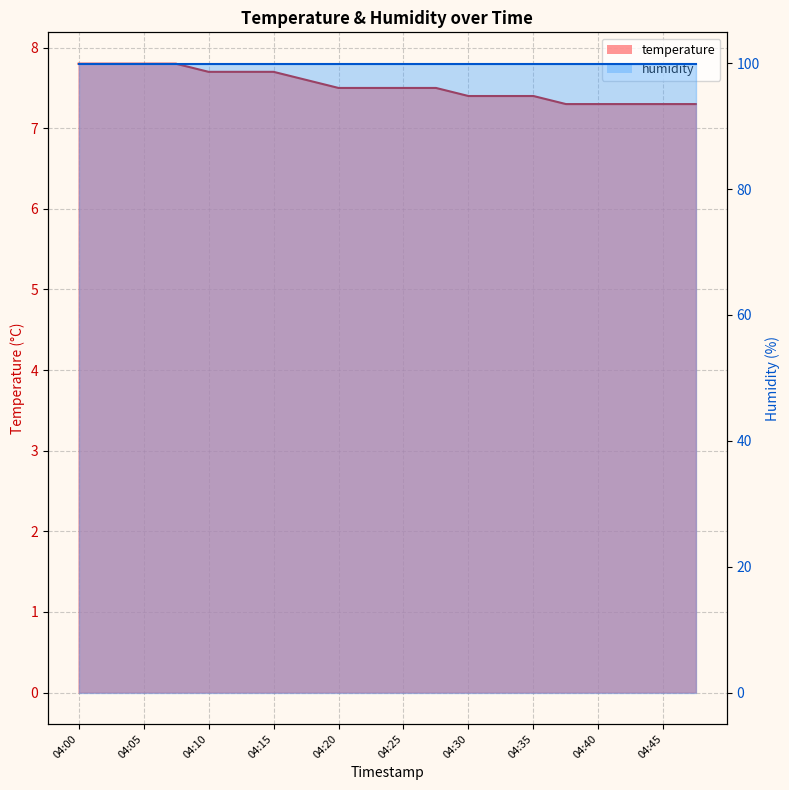

True or false: the data shows 7.3 at 04:40.

True